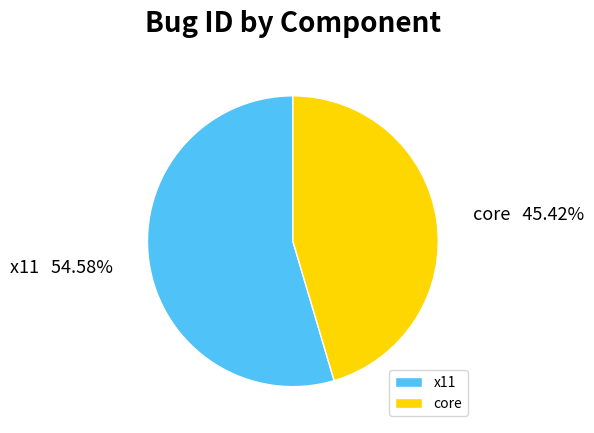

Is it true that x11 is 55% of the pie?

True